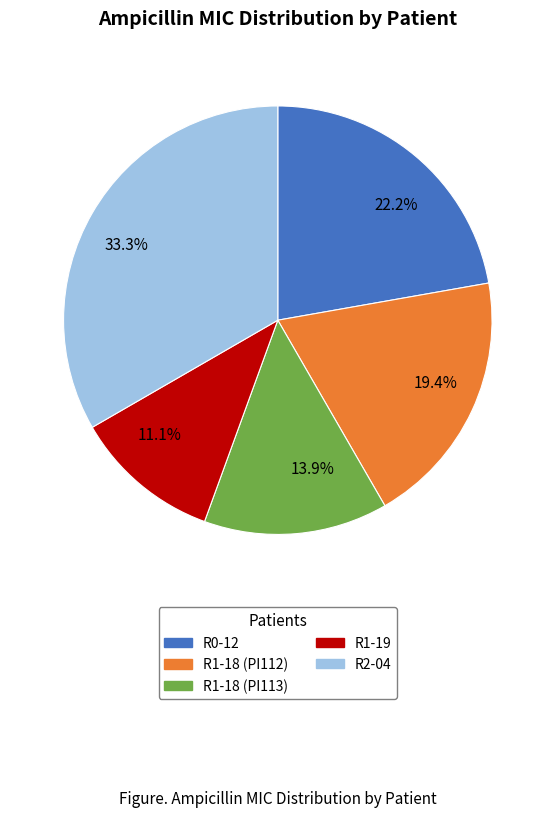

Is there a majority slice in this chart?

No